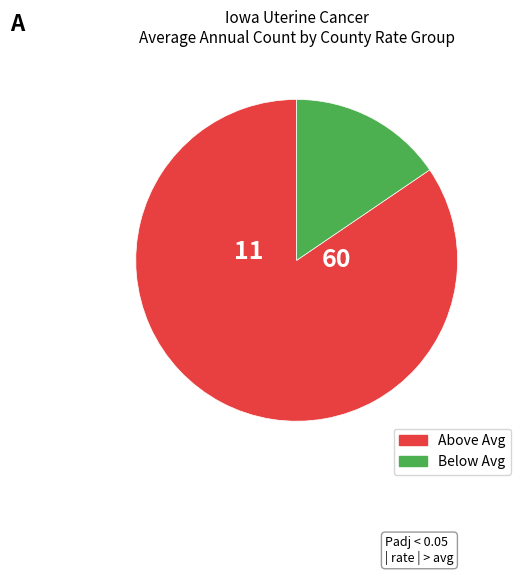

Does any single category account for the majority?

Yes